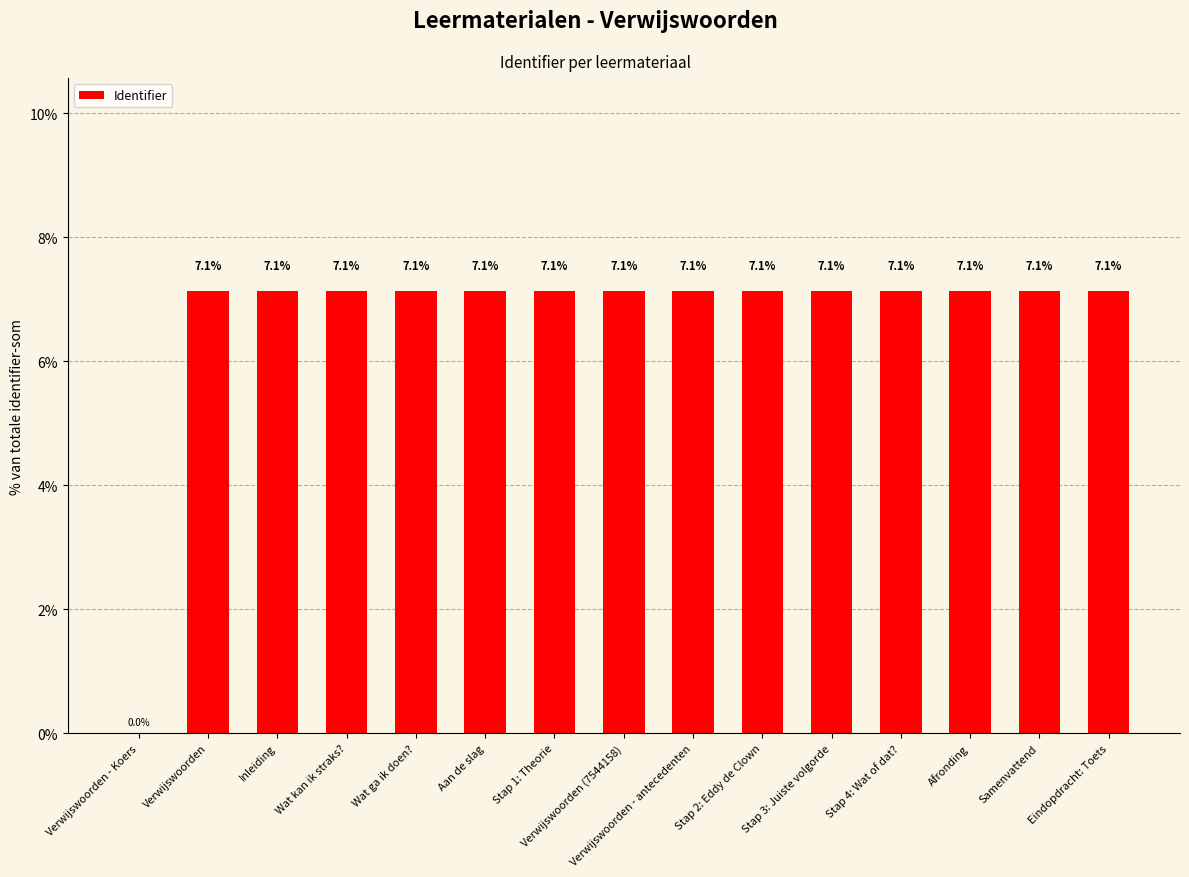

True or false: the data shows 7.1 at Stap 3: Juiste volgorde.

True